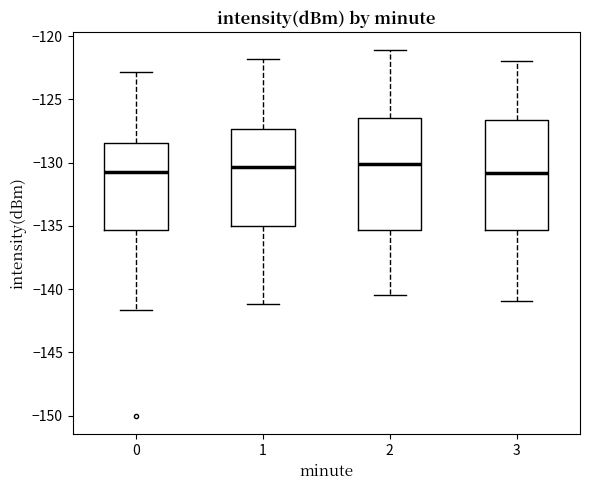

Reading left to right, read every box against the y-axis: the position of its median line, the range the box covers, and the ends of its whiskers. The values are not printed on the chart, so give them approximately, as read against the axis.

0: median -130.5, box -135.5 to -128.5, whiskers -141.5 to -123.0
1: median -130.5, box -135.0 to -127.5, whiskers -141.0 to -122.0
2: median -130.0, box -135.5 to -126.5, whiskers -140.5 to -121.0
3: median -131.0, box -135.5 to -126.5, whiskers -141.0 to -122.0